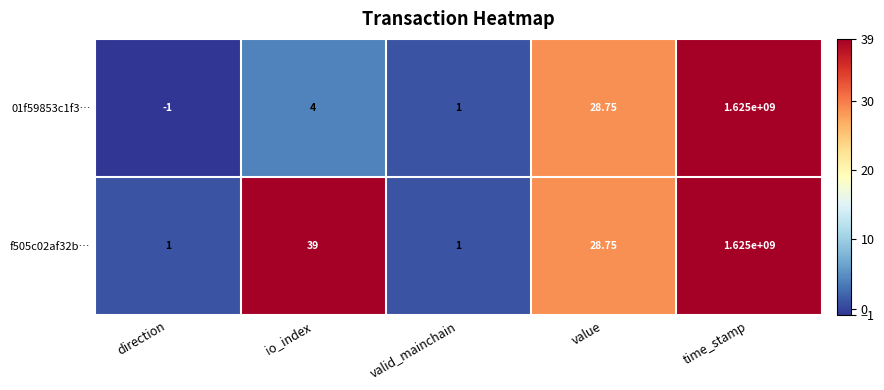

At which label does f505c02af32b… first exceed 28?

io_index